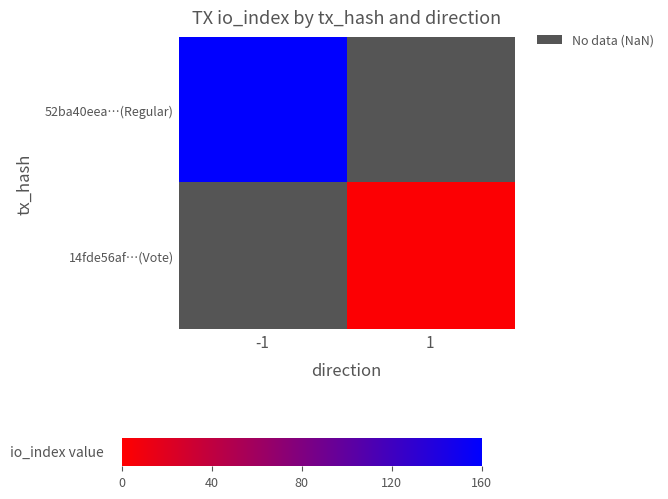

Which series has the largest range (max minus min)?

52ba40eea…(Regular)